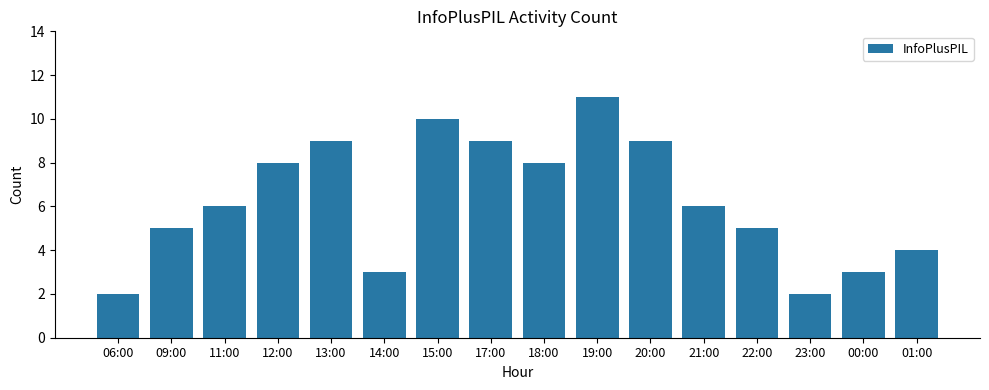

Count the values in the range 4 to 9.

10